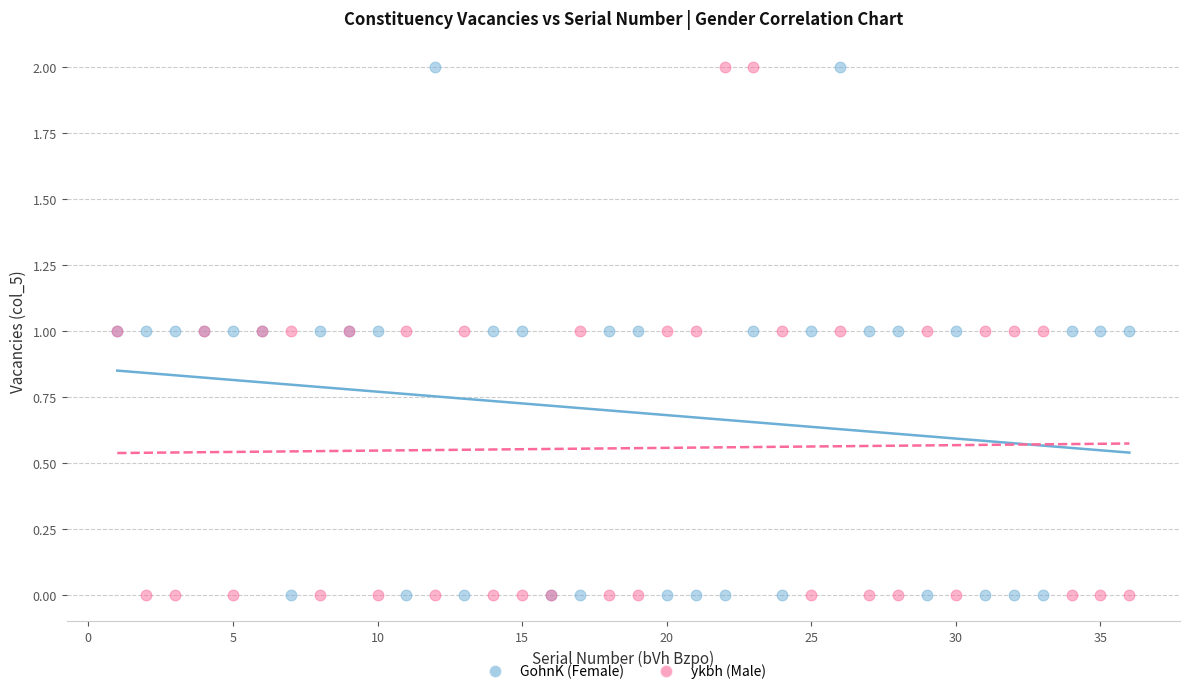

What are all the series names shown in the legend?

GohnK (Female), ykbh (Male)